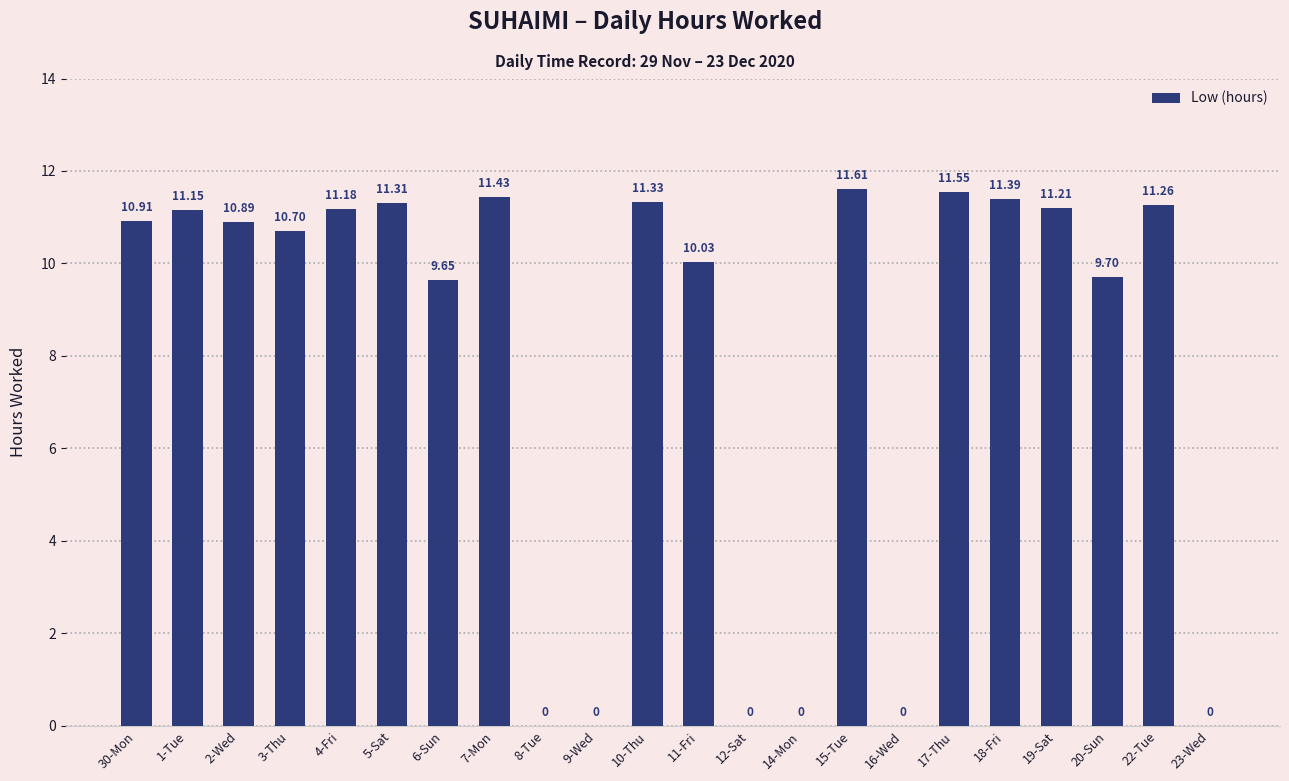

What is the ratio of the value at 22-Tue to the value at 6-Sun?

1.2